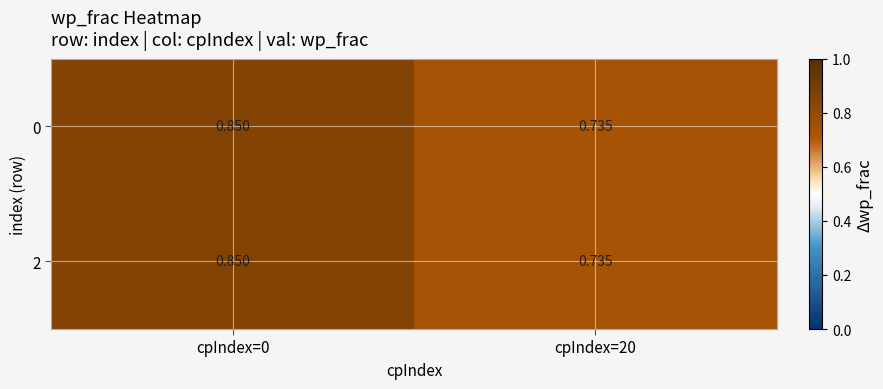

Is the value of 2 at cpIndex=0 greater than the value of 0 at cpIndex=20?

Yes